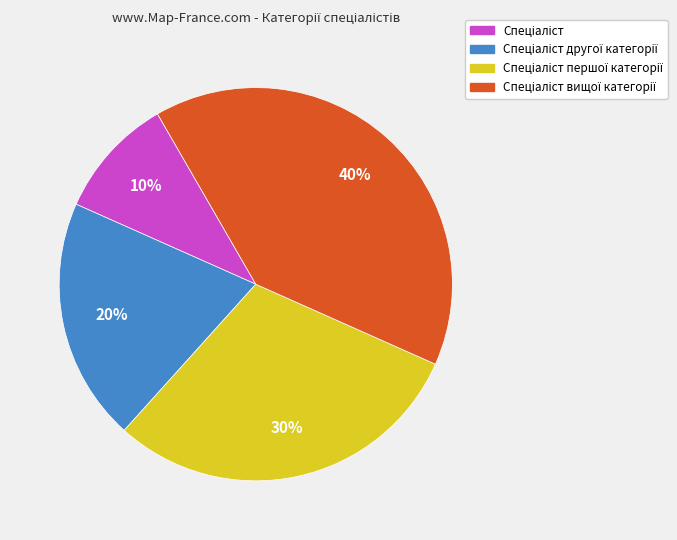

To the nearest percent, what is the average slice percentage?

25%